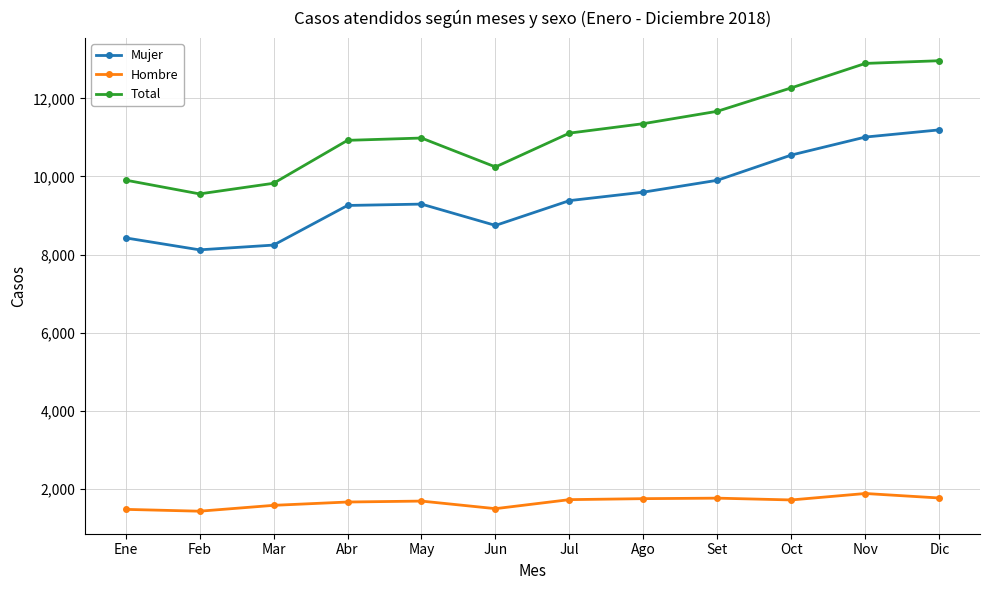

What is the spread (max minus min) of values at Mar?

8244